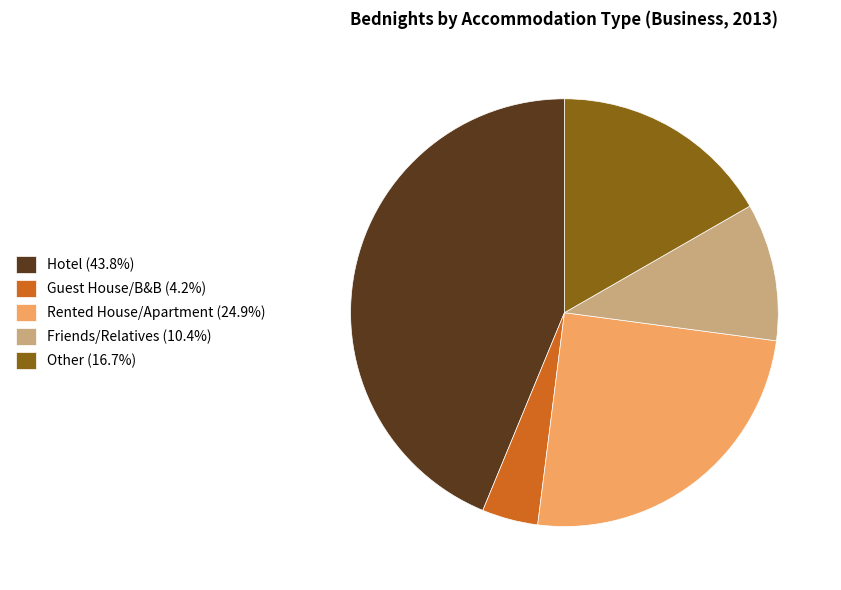

Combined, do Rented House/Apartment (24.9%) and Hotel (43.8%) account for over 50%?

Yes